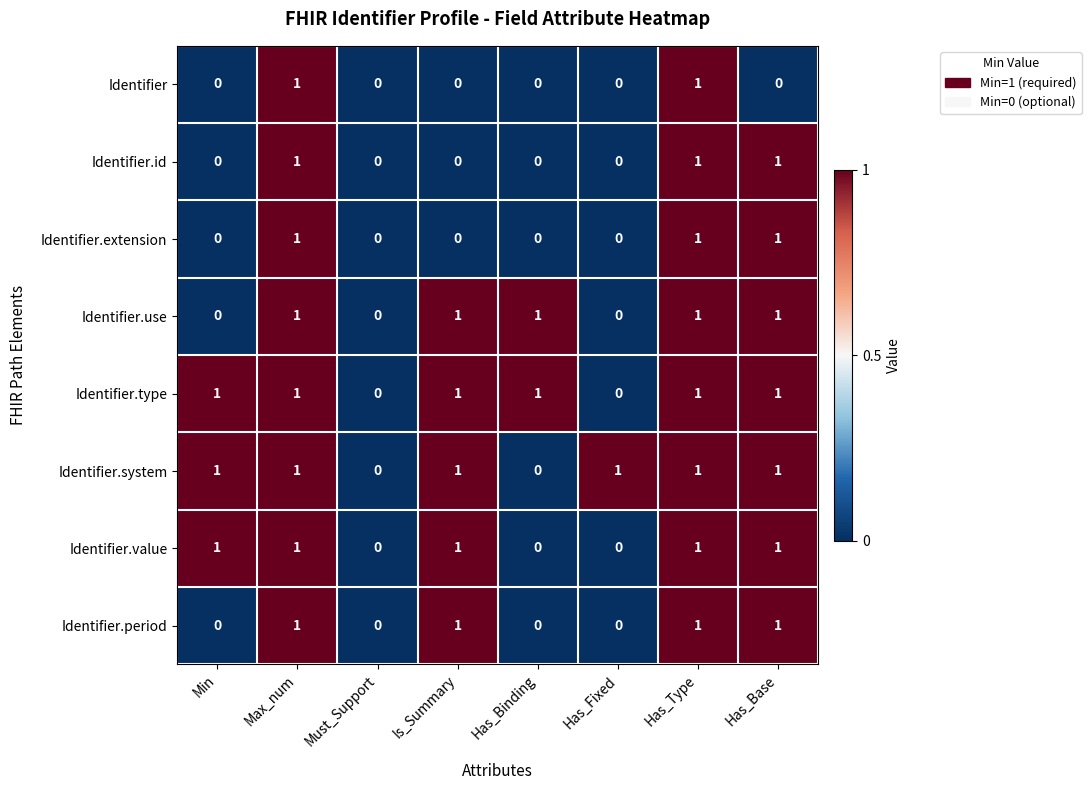

How many data points in Identifier.type are less than 1?

2